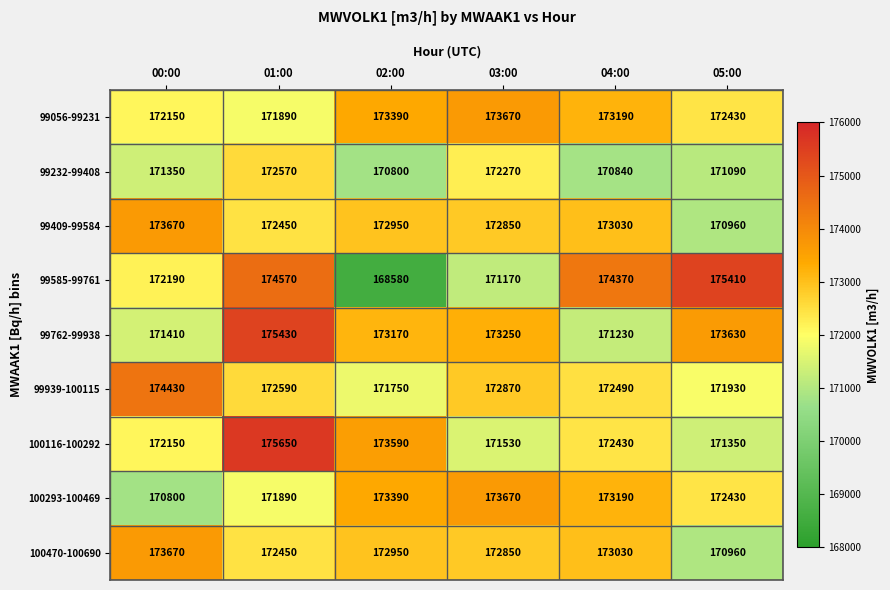

Which series has the largest total across all categories?

99762-99938